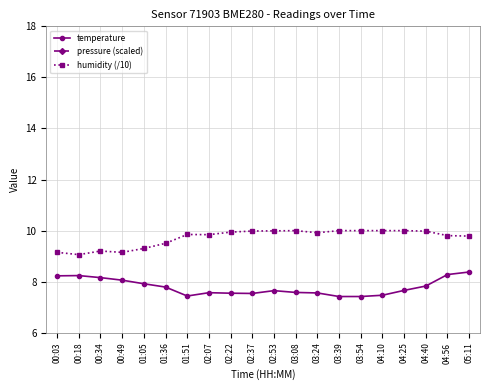

Reading right to left, what are all the values shown in this chart?

temperature: 05:11=8.4	04:56=8.3	04:40=7.8	04:25=7.7	04:10=7.5	03:54=7.4	03:39=7.4	03:24=7.6	03:08=7.6	02:53=7.7	02:37=7.5	02:22=7.5	02:07=7.6	01:51=7.4	01:36=7.8	01:05=7.9	00:49=8.1	00:34=8.2	00:18=8.2	00:03=8.2
pressure (scaled): 05:11=3.5	04:56=3.2	04:40=4.0	04:25=3.6	04:10=4.5	03:54=3.6	03:39=3.4	03:24=3.1	03:08=3.1	02:53=2.3	02:37=2.5	02:22=1.3	02:07=0.5	01:51=0.5	01:36=0.6	01:05=2.7	00:49=1.8	00:34=1.4	00:18=1.9	00:03=2.8
humidity (/10): 05:11=9.8	04:56=9.8	04:40=10.0	04:25=10.0	04:10=10.0	03:54=10.0	03:39=10.0	03:24=9.9	03:08=10.0	02:53=10.0	02:37=10.0	02:22=9.9	02:07=9.8	01:51=9.8	01:36=9.5	01:05=9.3	00:49=9.1	00:34=9.2	00:18=9.1	00:03=9.2